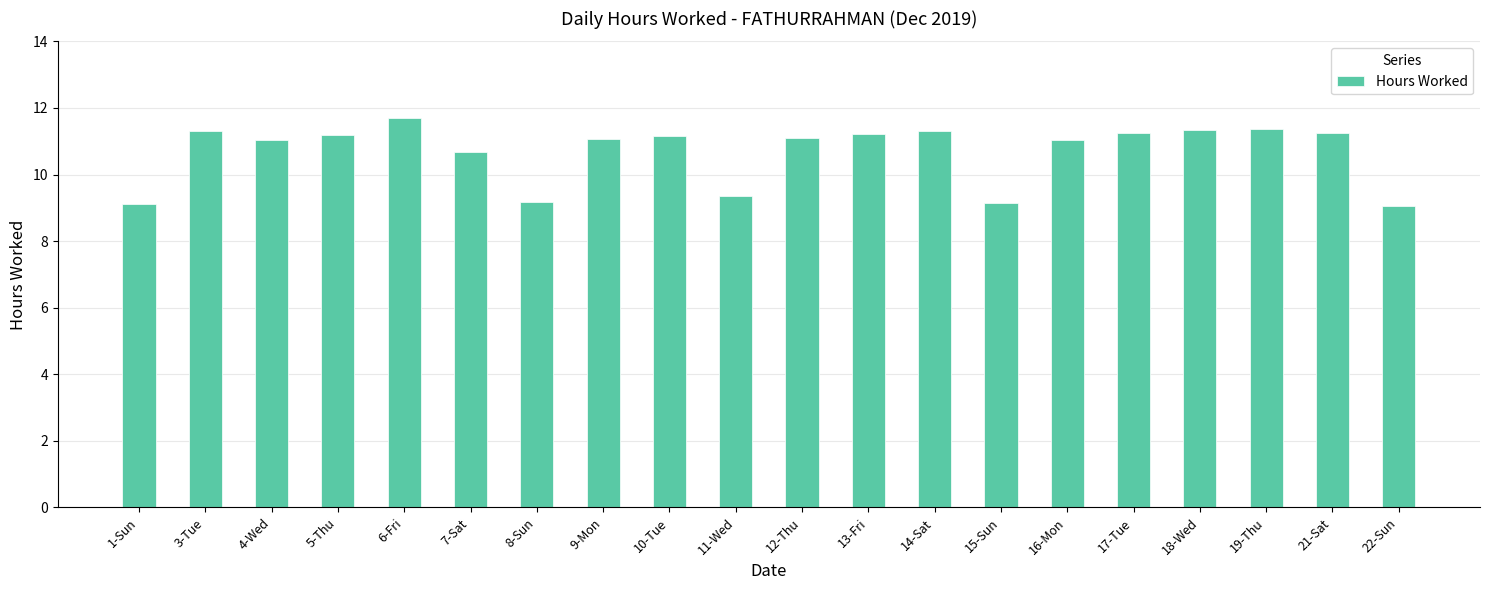

Count the number of categories in the chart.

20